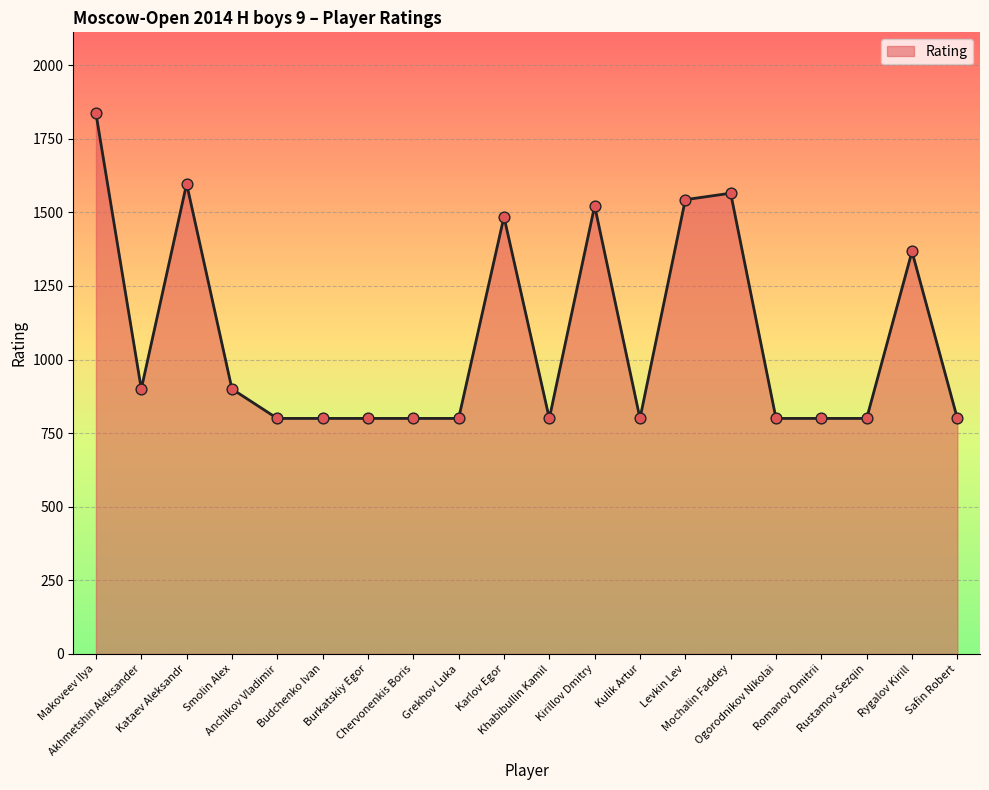

What is the change in value from Akhmetshin Aleksander to Grekhov Luka?

-100